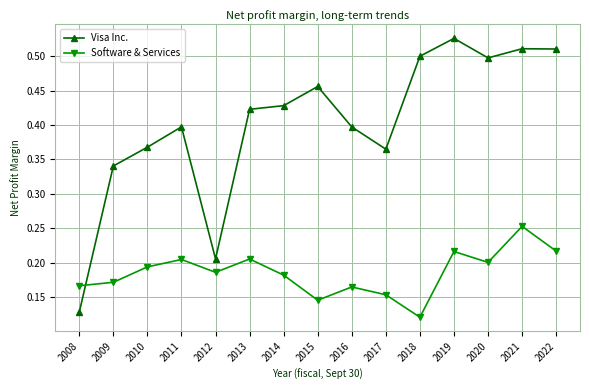

Between 2008 and 2013, which series saw the biggest shift?

Visa Inc.